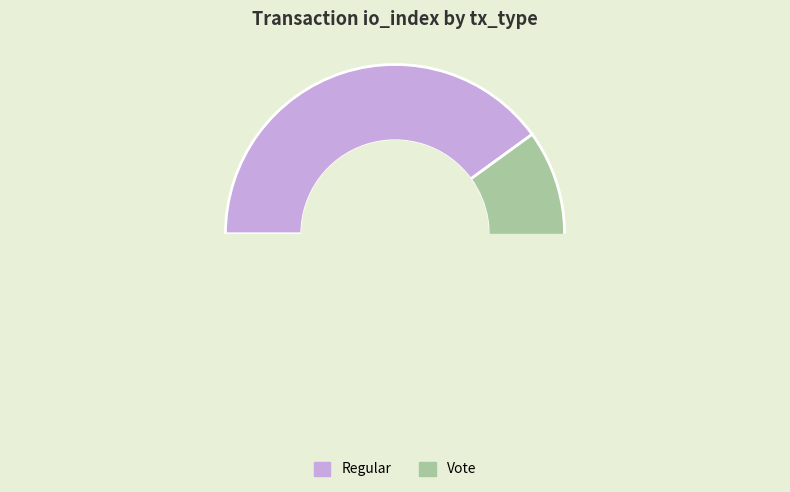

What percentage do Regular and Vote together represent?

100.0%